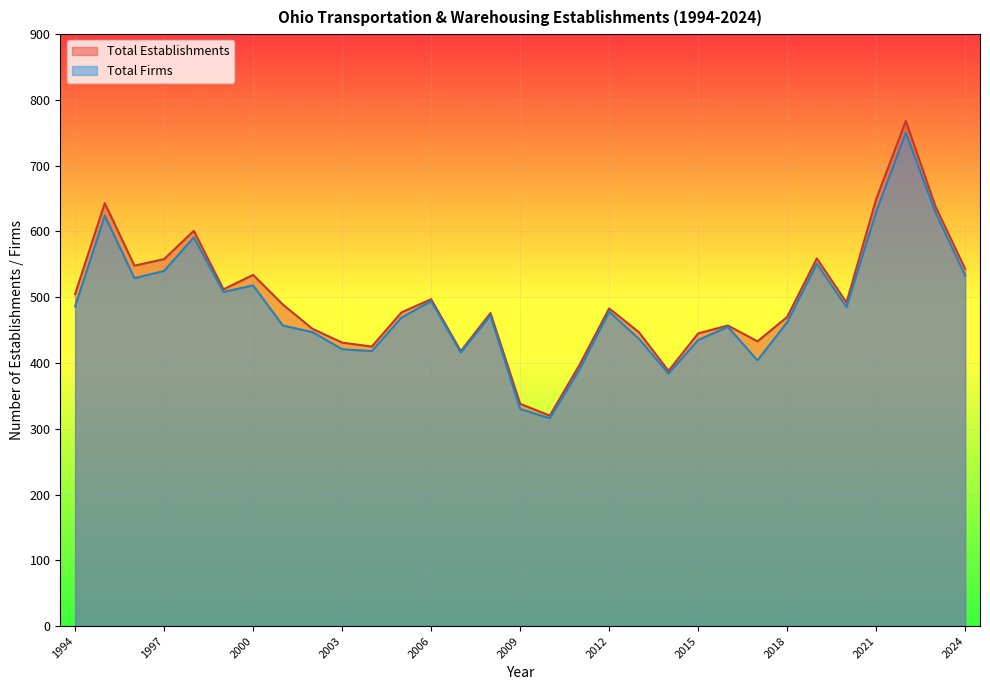

How many lines are shown in the chart?

2